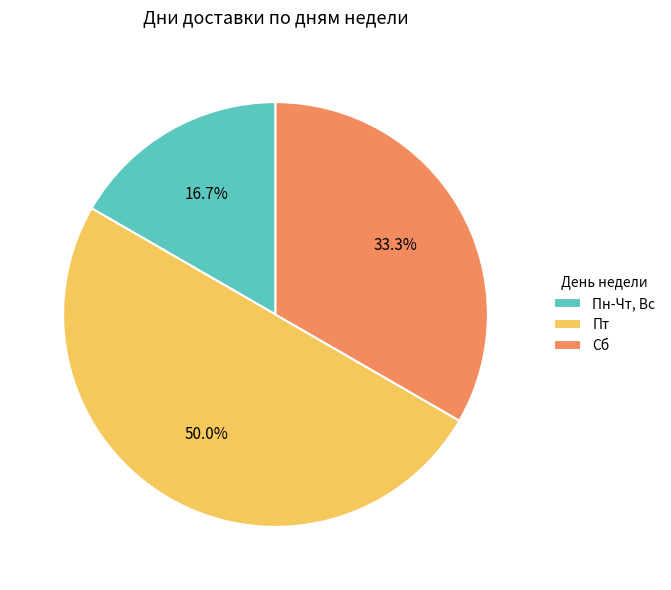

What is the ratio of the value at Пт to the value at Сб?

1.5